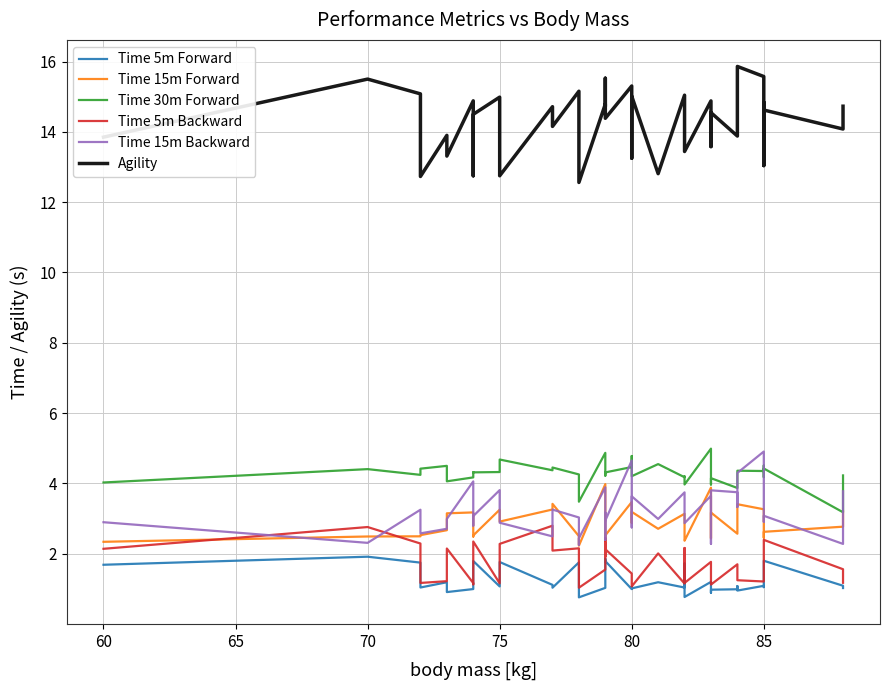

True or false: Time 15m Forward and Time 5m Backward intersect in this chart.

True